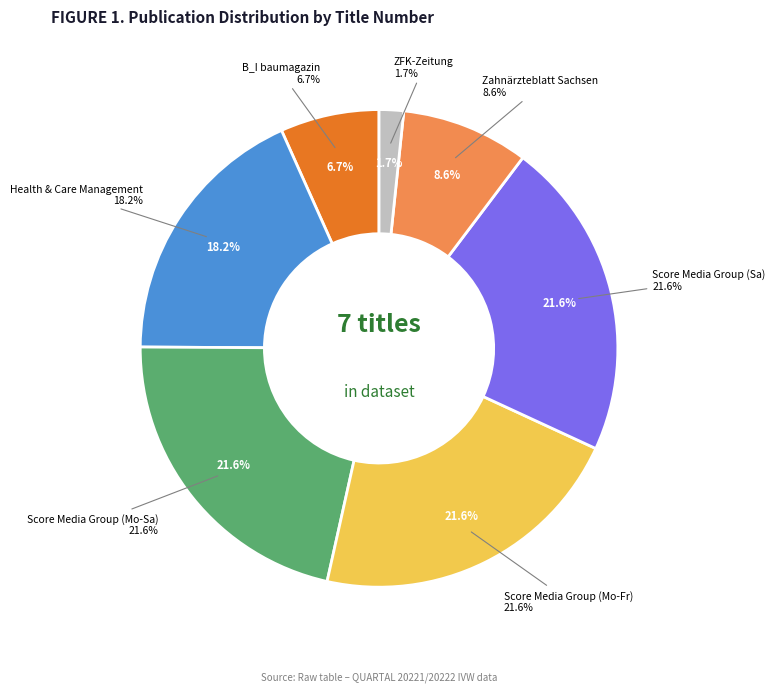

Is the sum of Zahnärzteblatt Sachsen and ZFK-Zeitung greater than half?

No